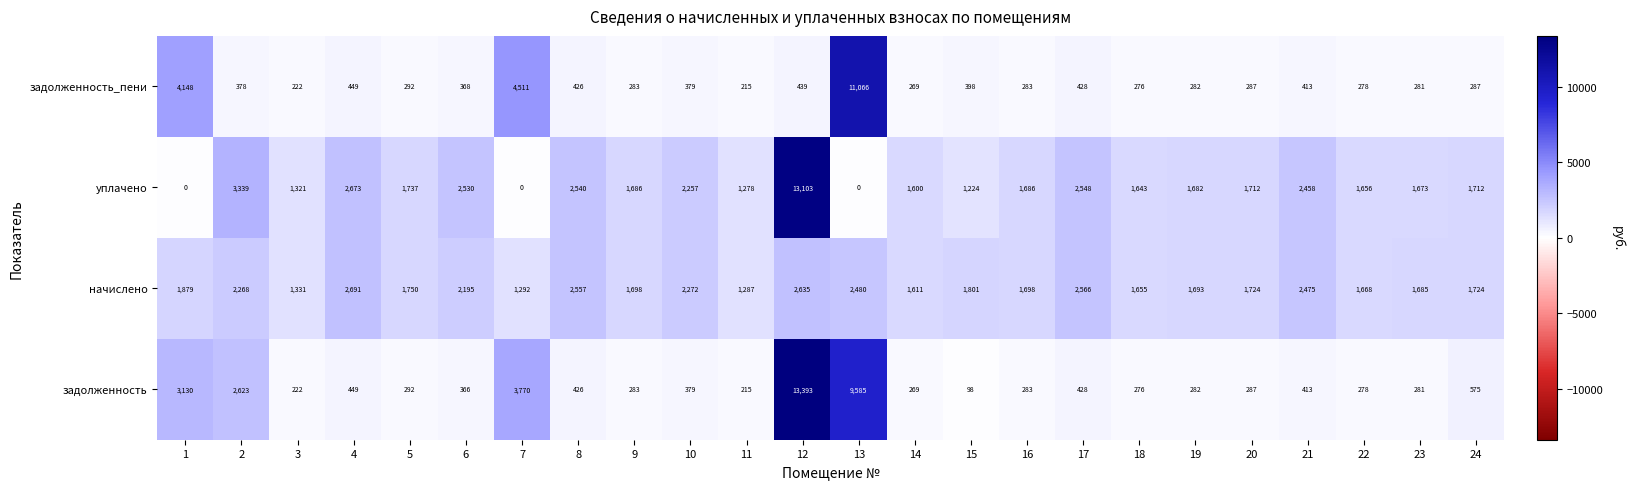

True or false: задолженность_пени has a value of 439 at 12.

True